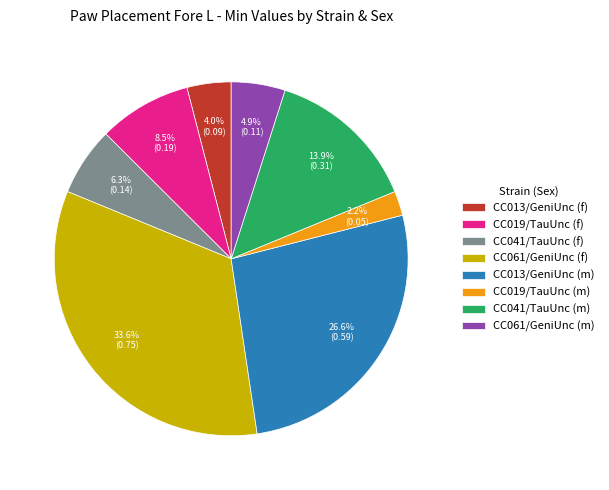

What is the smallest slice in the pie chart?

CC019/TauUnc (m)